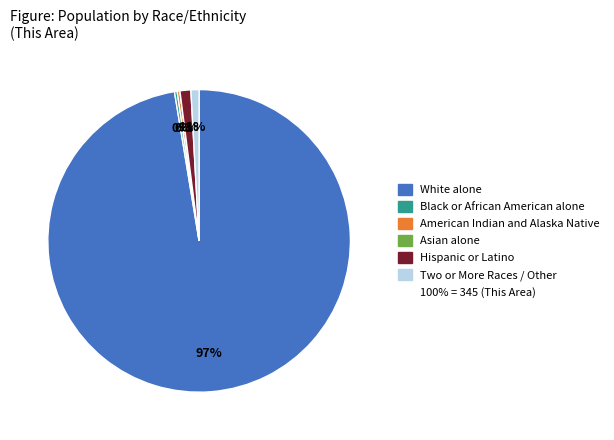

Is there a majority slice in this chart?

Yes